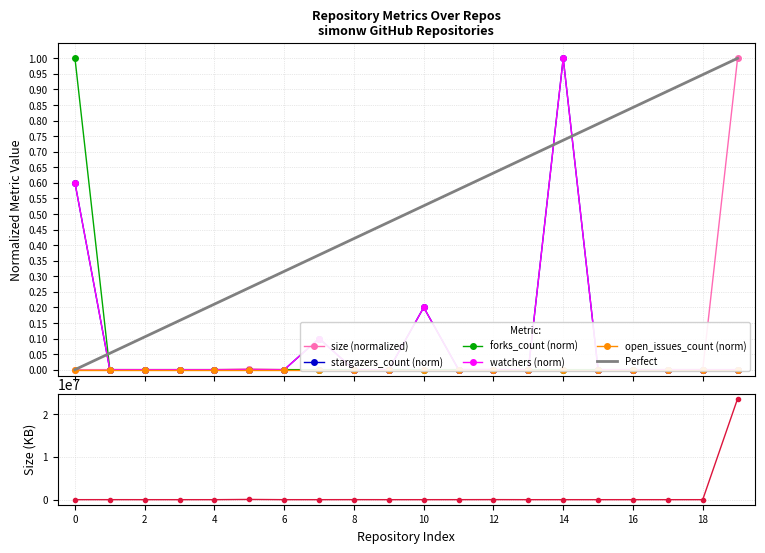

True or false: size and forks_count cross at least once.

True